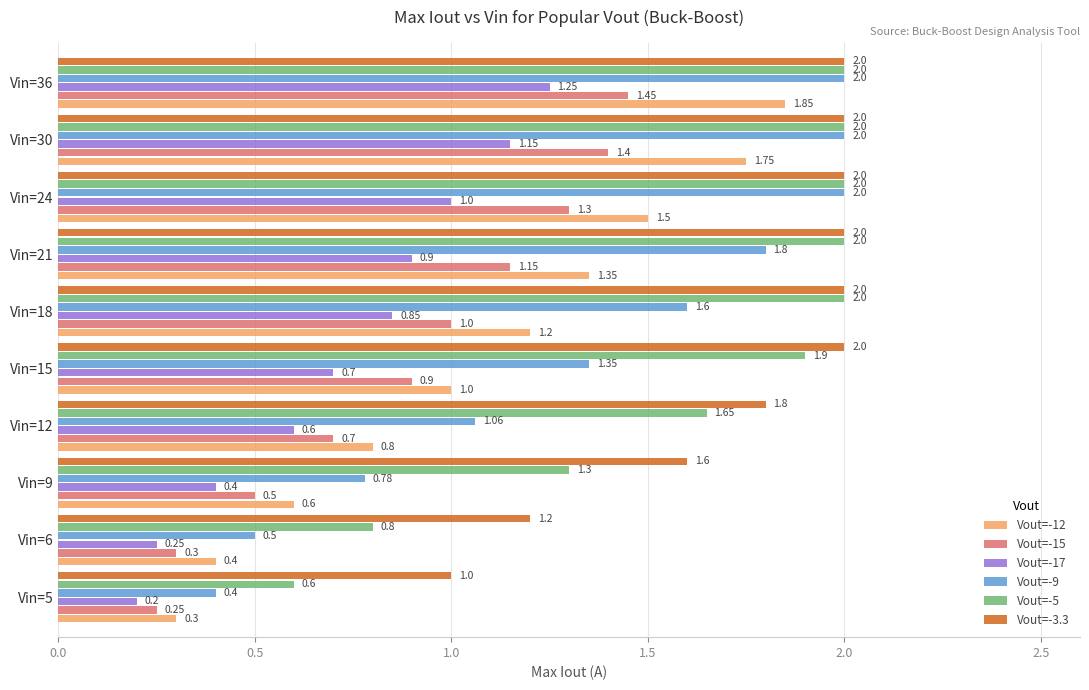

What is the difference between the maximum and minimum values in the Vout=-9 series?

1.6